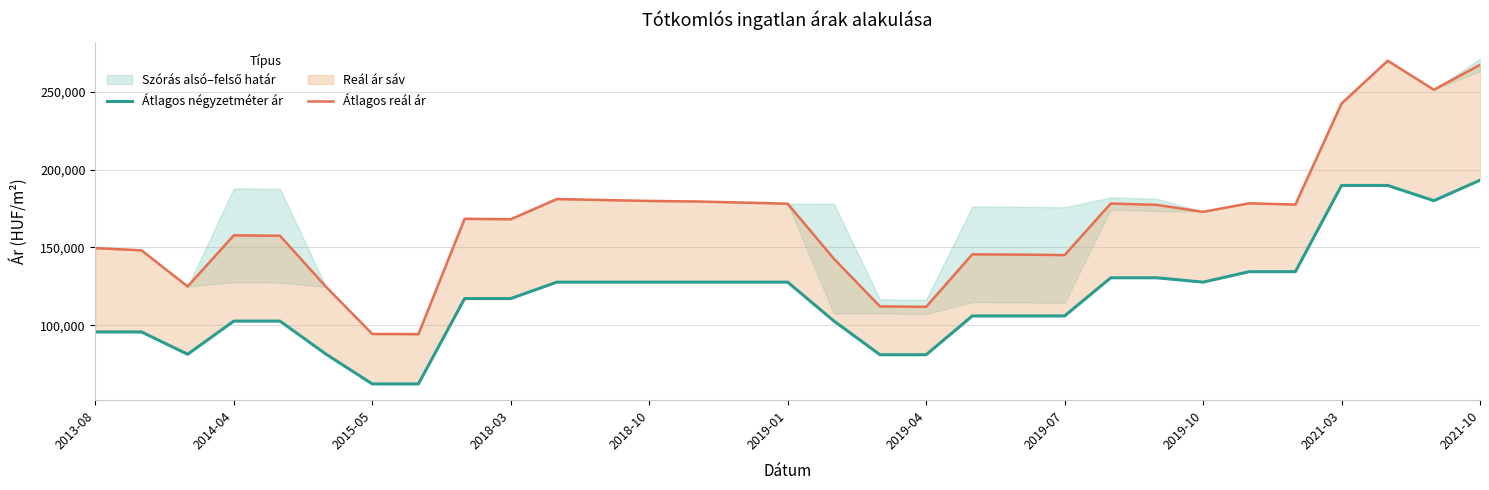

What is the difference between the maximum and minimum values in the Átlagos négyzetméter ár series?

130661